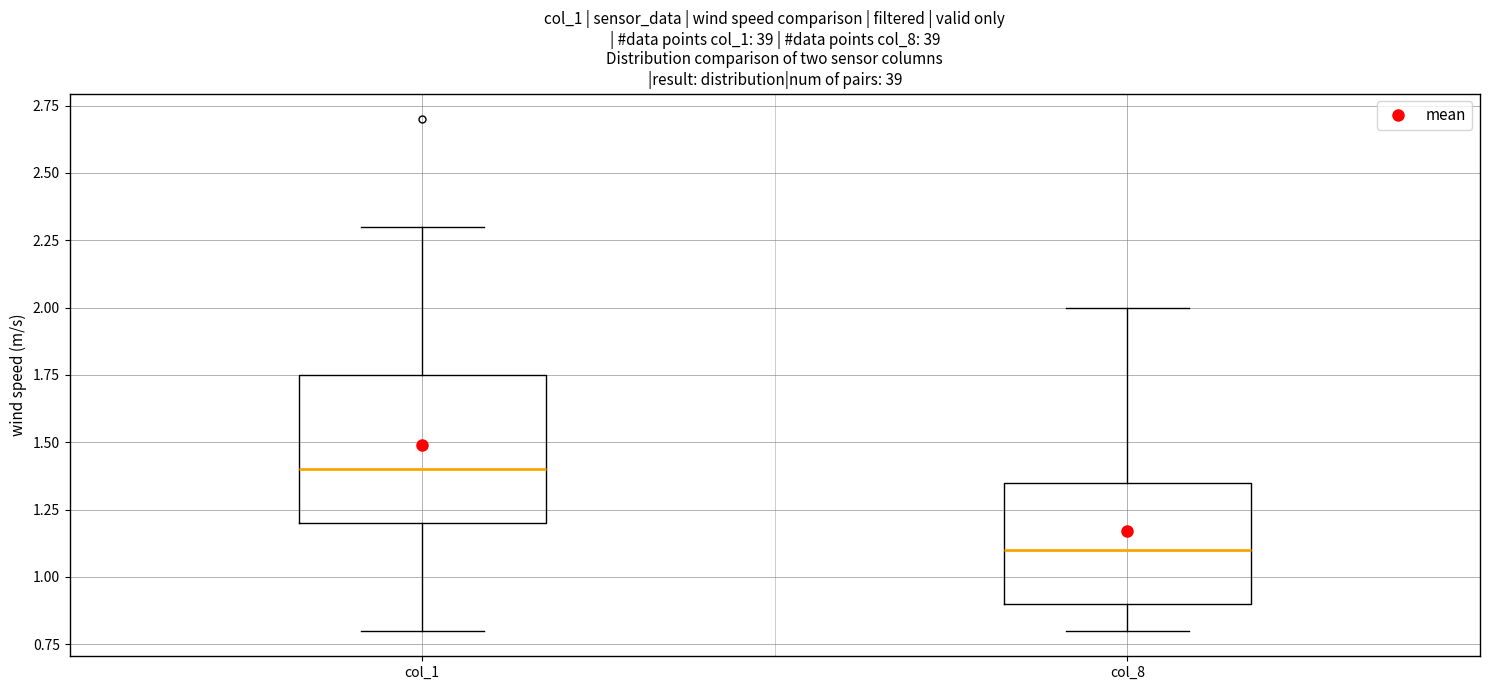

Reading left to right, transcribe this box plot: for each box, give where its median line is, the range the box spans, and where its two whiskers end, as read against the y-axis. The values are not printed on the chart, so give them approximately, as read against the axis.

col_1: median 1.40, box 1.20 to 1.75, whiskers 0.80 to 2.30
col_8: median 1.10, box 0.90 to 1.35, whiskers 0.80 to 2.00